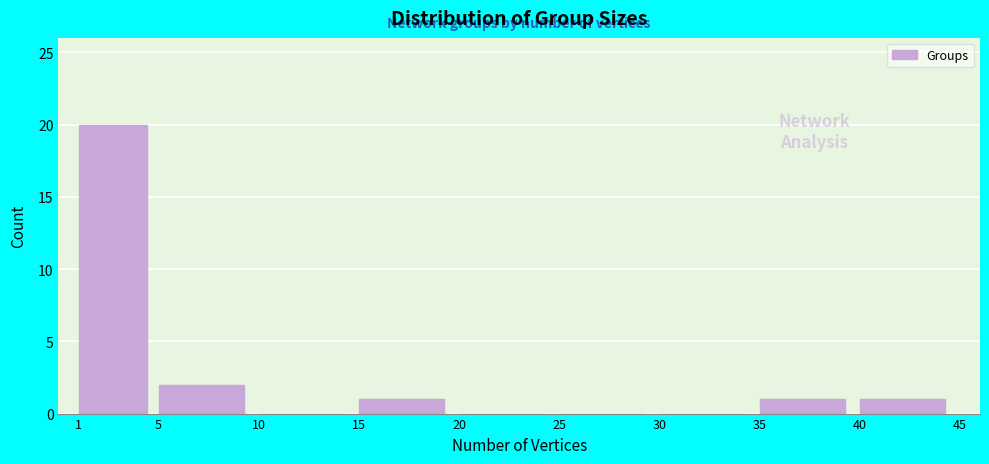

Reading left to right, list every bar in this chart as the range it spans on the x-axis followed by its height. The values are not printed on the chart, so give them approximately, as read against the axis.

1 to 5: 20
5 to 10: 2
10 to 15: 0
15 to 20: 1
20 to 25: 0
25 to 30: 0
30 to 35: 0
35 to 40: 1
40 to 45: 1